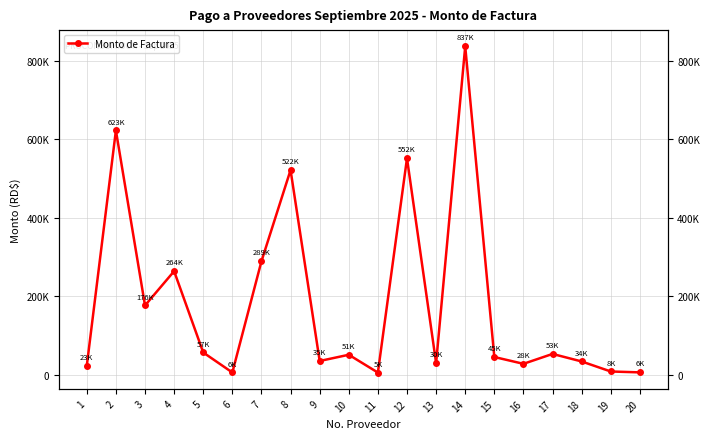

Reading left to right, extract all data points from this chart.

22656.0	622939.7	176476.7	263981.4	56519.1	5501.9	289200.8	521964.2	34820.5	50740.0	5310.0	552000.0	29500.0	837377.8	45000.0	27612.0	52864.0	33630.0	8053.5	5782.0